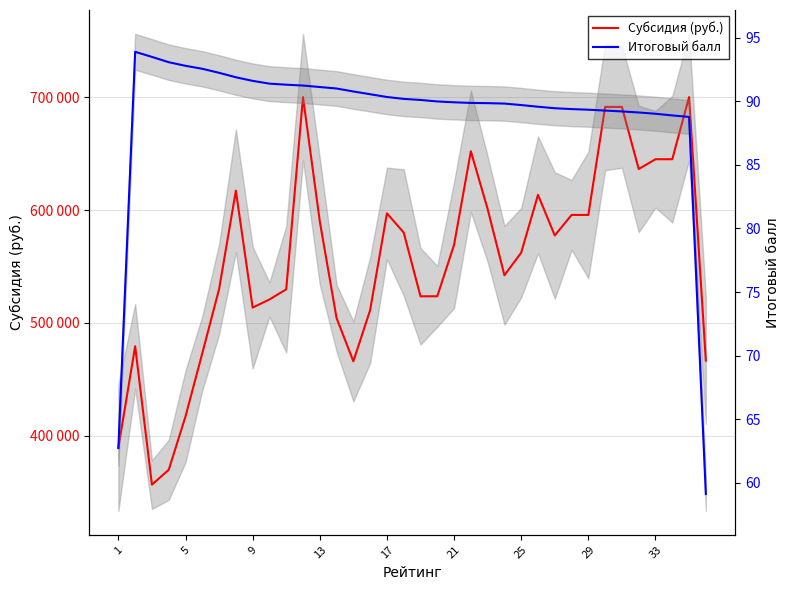

Reading right to left, list all the values displayed in this chart.

Субсидия (руб.): 466666.7	700000.0	645000.0	645000.0	636298.9	691298.9	691298.9	595673.9	595673.9	577448.3	613472.4	562299.1	542228.7	600864.7	652038.0	569195.6	523635.0	523600.8	580082.5	597055.4	511434.6	466052.6	504296.6	589951.6	699990.2	529799.7	520812.2	513609.5	617155.5	529951.5	473164.5	417285.9	369965.4	356836.8	479369.7	389548.4
Итоговый балл: 59.1	88.8	88.9	89.0	89.1	89.2	89.3	89.3	89.4	89.5	89.6	89.7	89.8	89.8	89.9	89.9	90.0	90.1	90.2	90.3	90.5	90.8	91.0	91.1	91.2	91.3	91.4	91.6	91.9	92.2	92.5	92.8	93.1	93.5	93.9	62.7